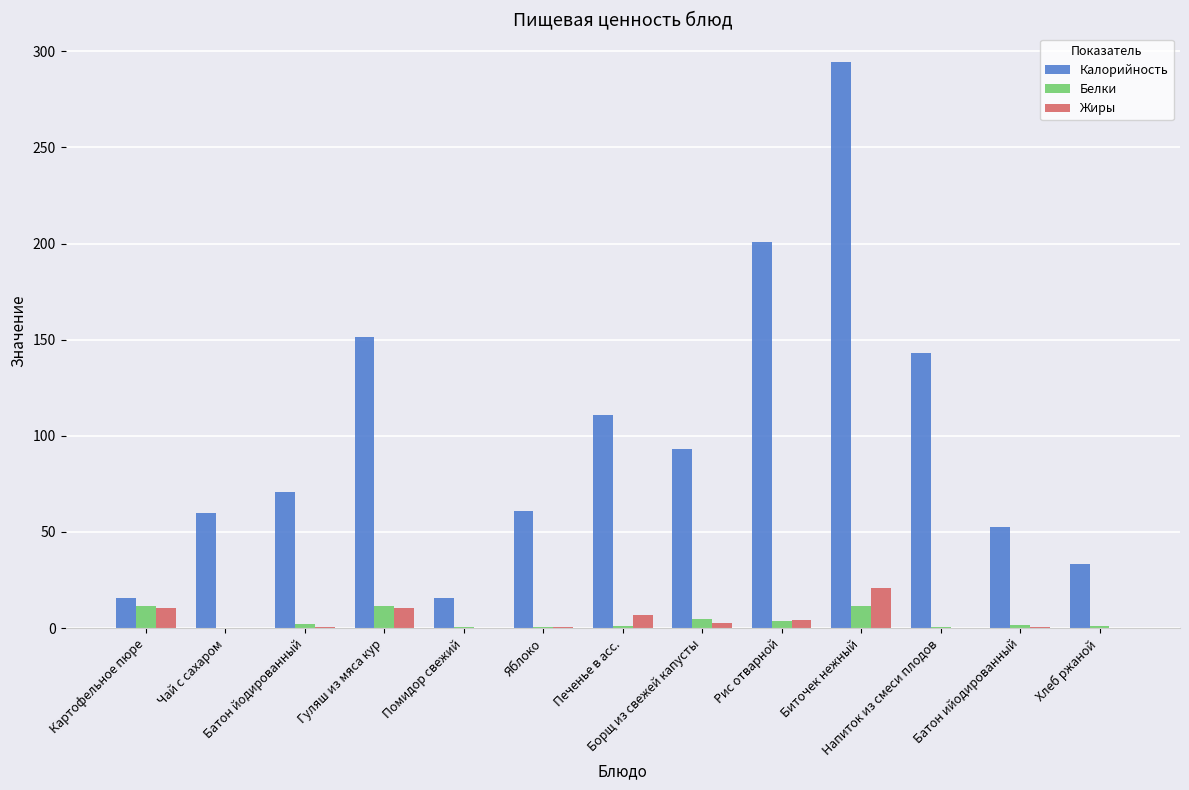

What is the sum of all Белки values?

49.7